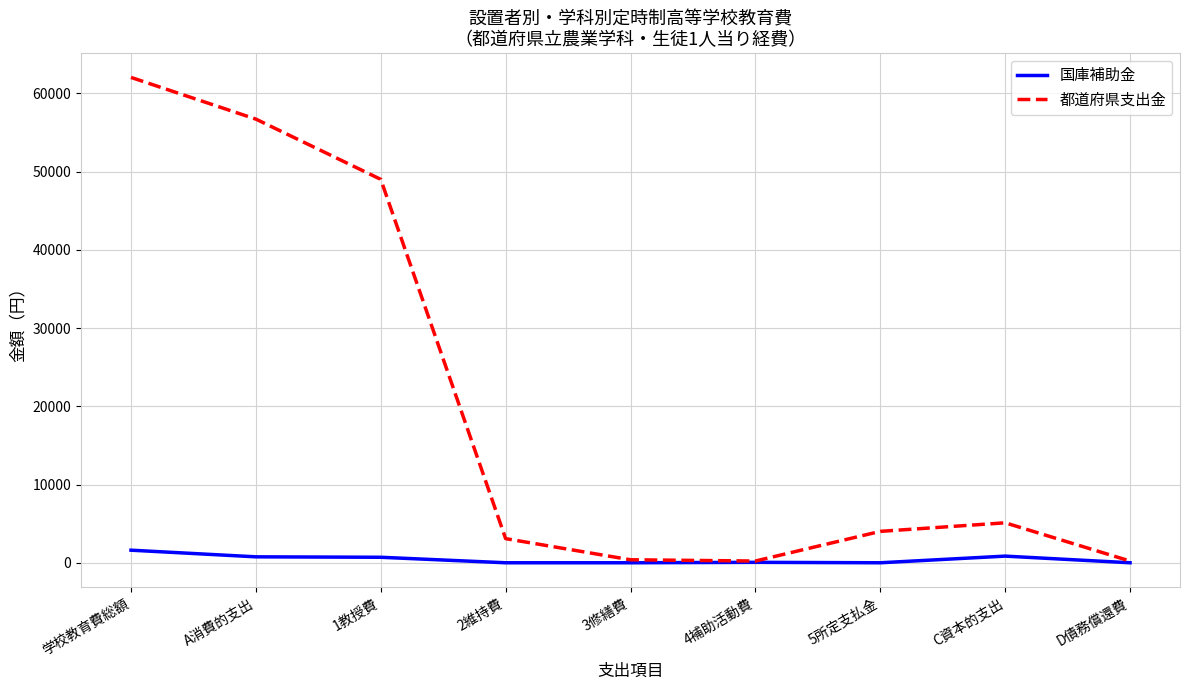

Where does the 都道府県支出金 series first go above 4013?

学校教育費総額